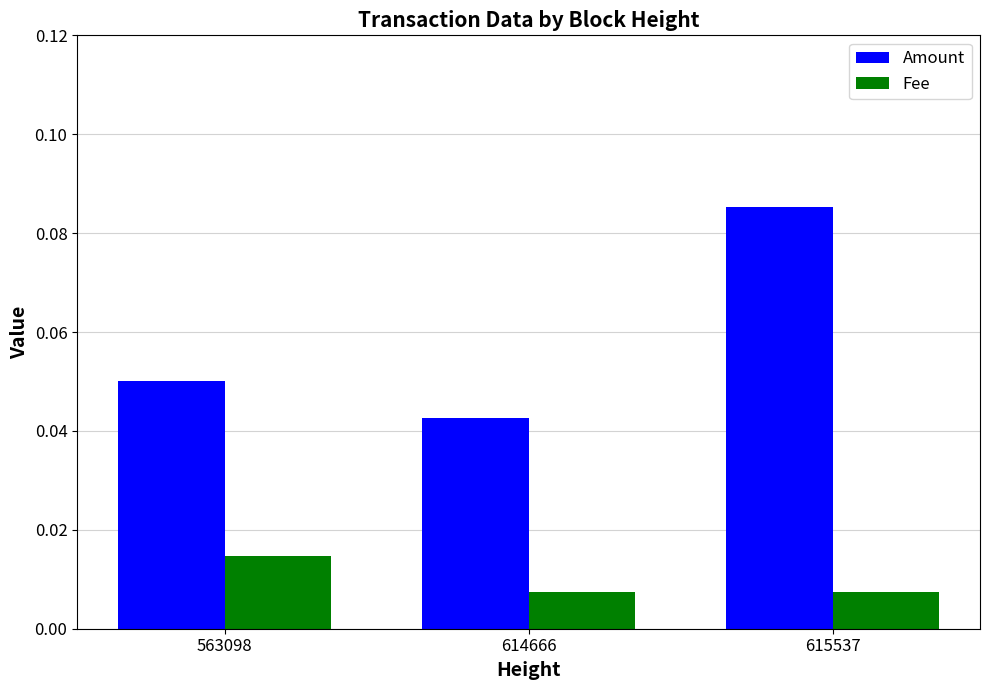

What are all the series names shown in the legend?

Amount, Fee